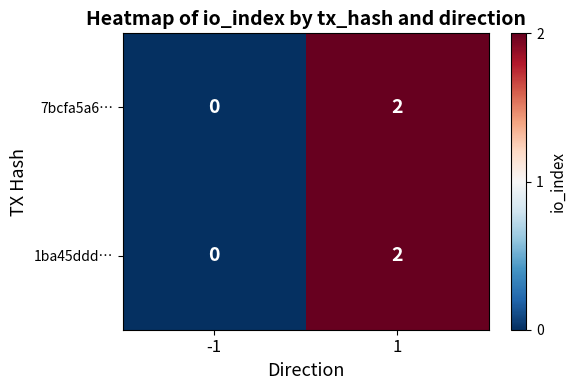

Reading right to left, what are all the values shown in this chart?

7bcfa5a6…: 2	0
1ba45ddd…: 2	0